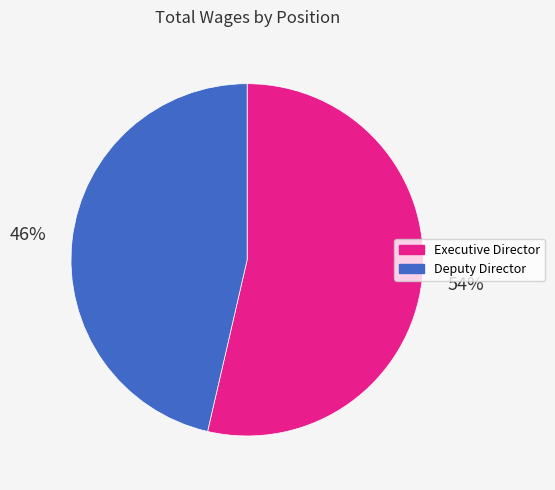

Which slice is the largest?

Executive Director